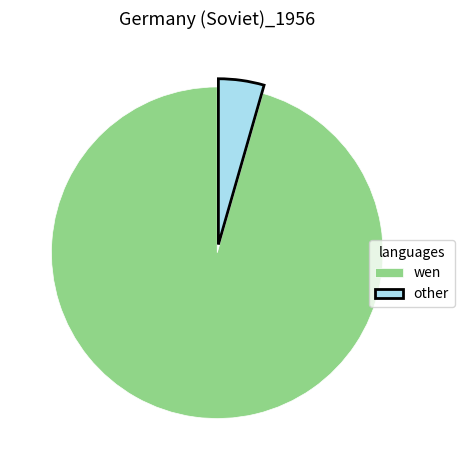

Combined, do other and wen account for over 50%?

Yes